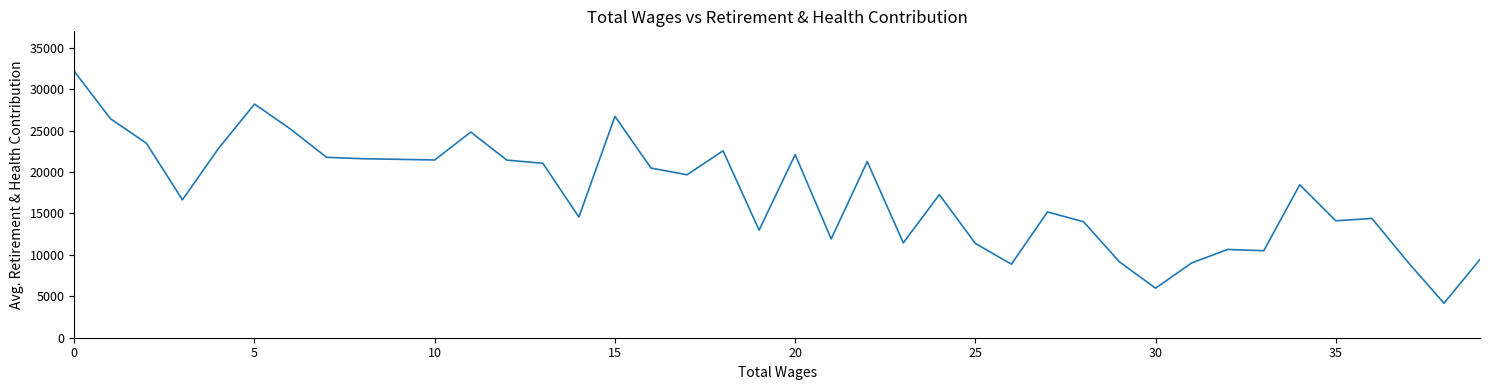

Is this an area chart (filled region under the line)?

No